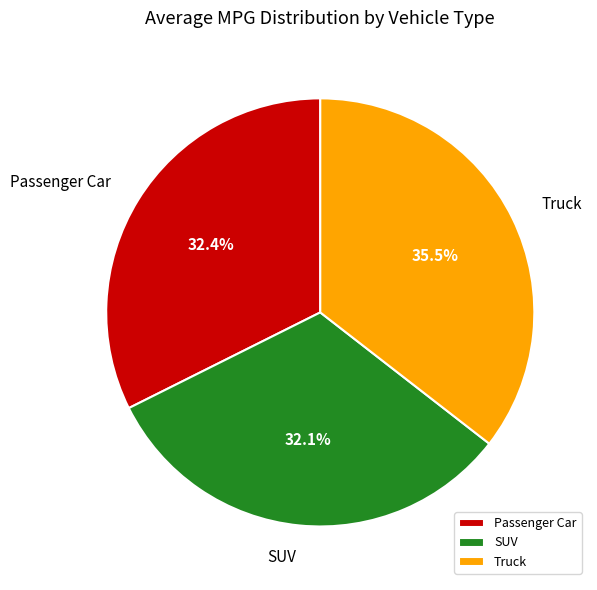

Combined, what portion of the pie is SUV and Truck?

67.6%